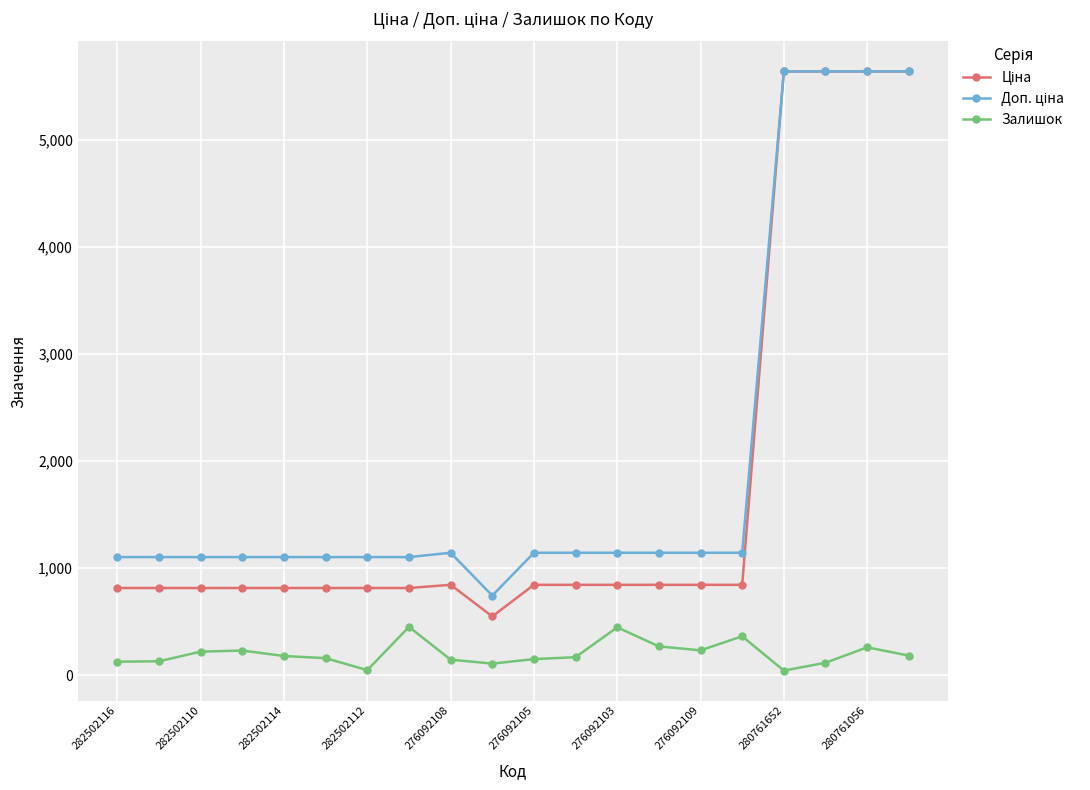

At how many categories does at least one series exceed 5092?

4